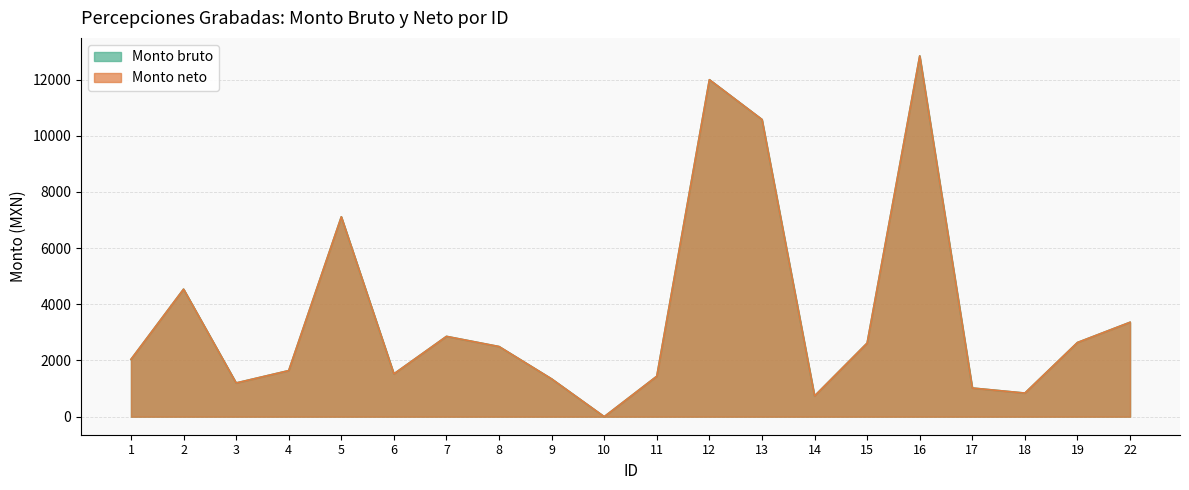

What is the total value across all series at 6?

3046.9